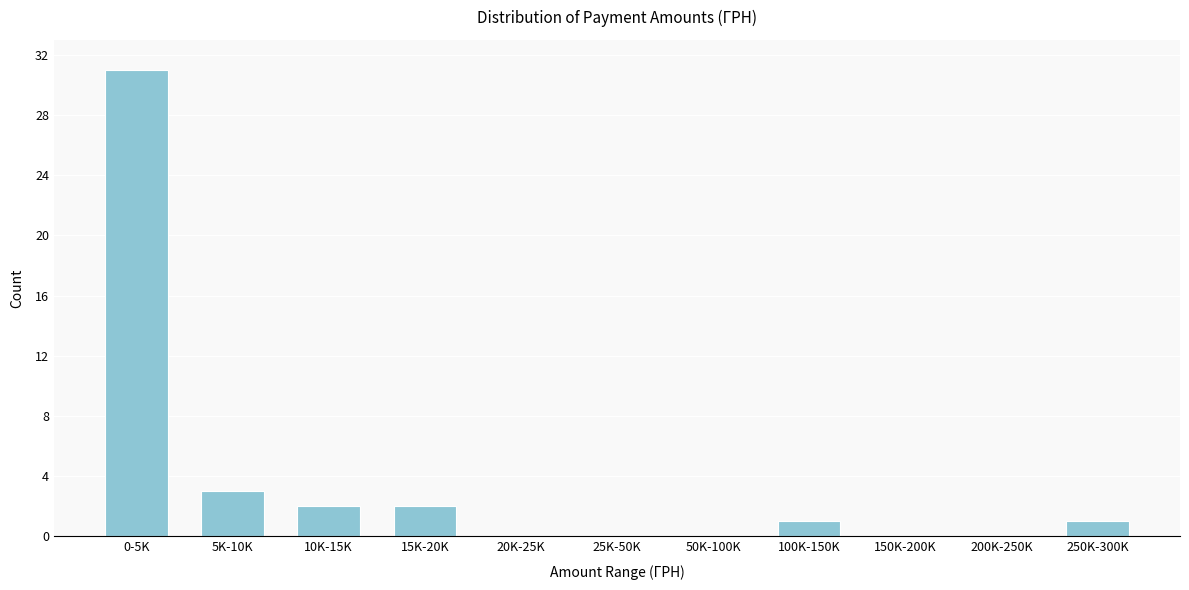

Reading left to right, what are all the values shown in this chart?

0-5K=31	5K-10K=3	10K-15K=2	15K-20K=2	20K-25K=0	25K-50K=0	50K-100K=0	100K-150K=1	150K-200K=0	200K-250K=0	250K-300K=1